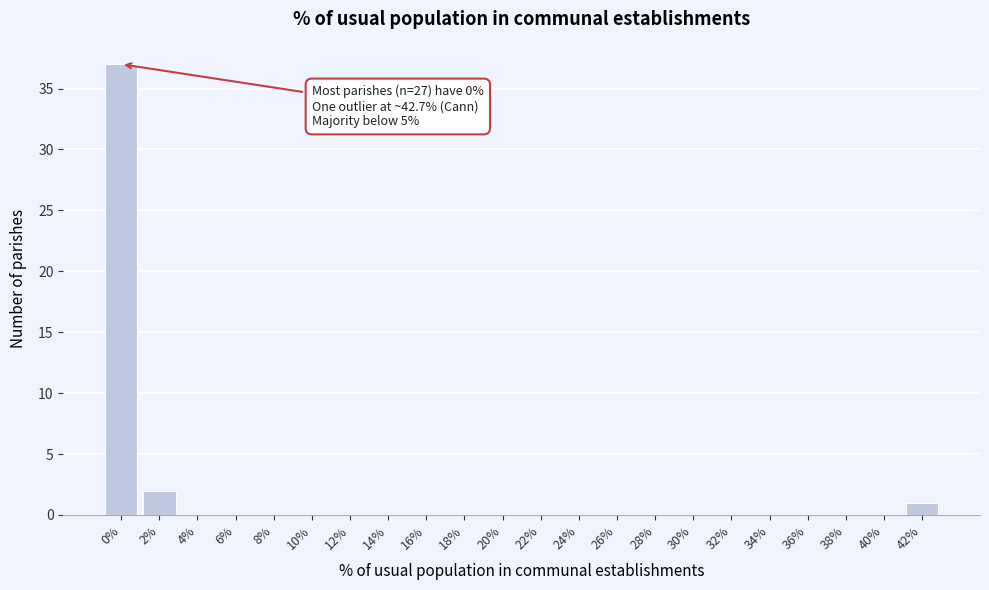

Reading left to right, extract all data points from this chart.

0%=37	2%=2	4%=0	6%=0	8%=0	10%=0	12%=0	14%=0	16%=0	18%=0	20%=0	22%=0	24%=0	26%=0	28%=0	30%=0	32%=0	34%=0	36%=0	38%=0	40%=0	42%=1